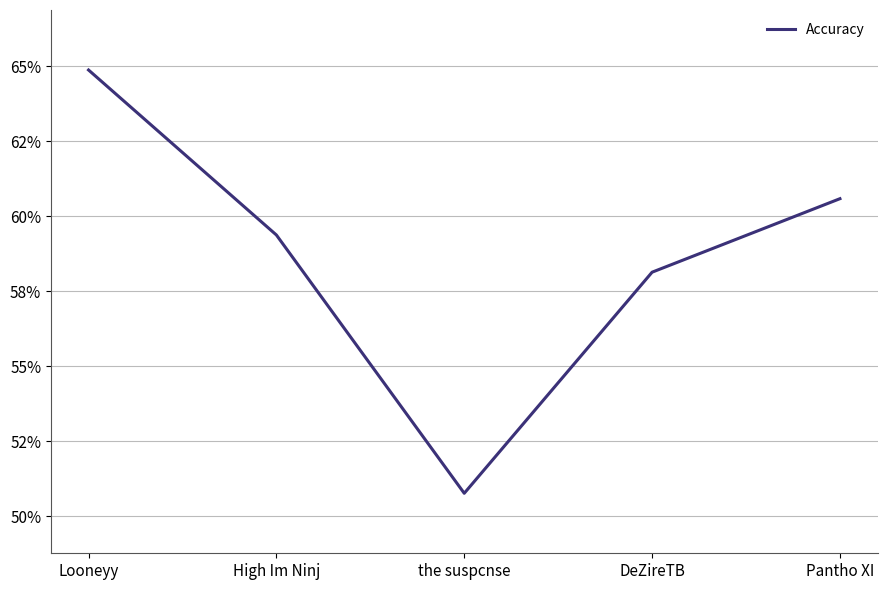

The chart shows a value of 0.6 at High Im Ninj. True or false?

True